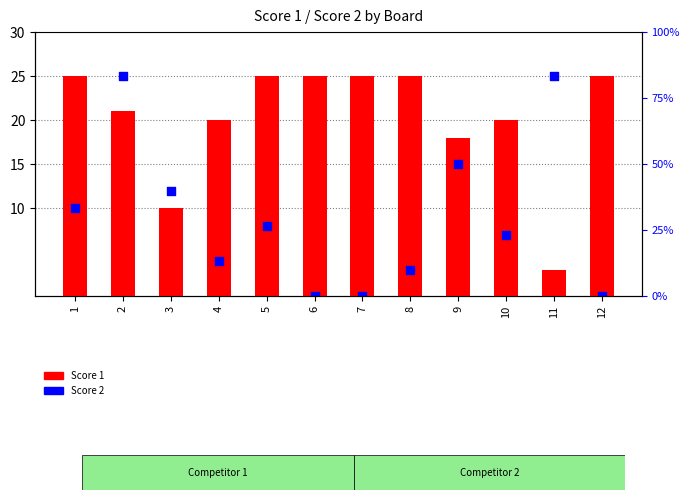

At how many categories does at least one series exceed 3?

12